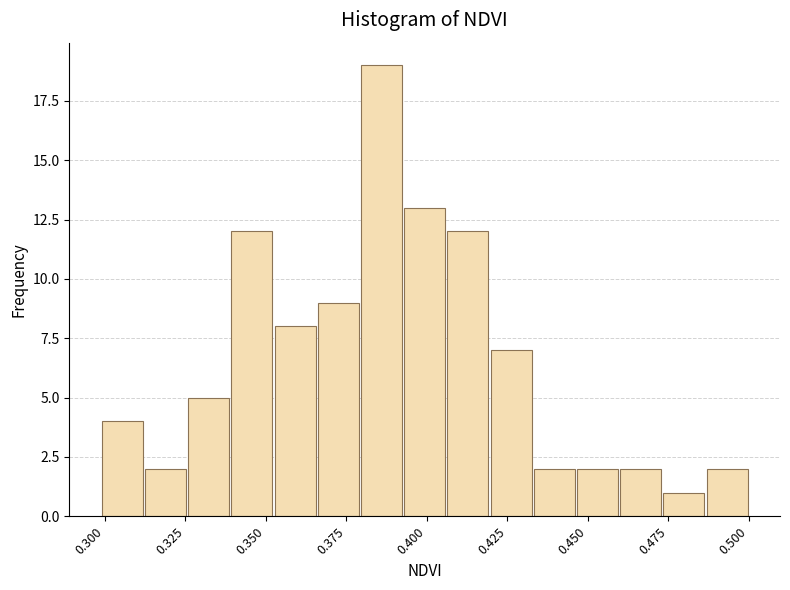

Around what value on the x-axis is the tallest bar? Give the approximate position of its centre, as read against the axis.

0.385